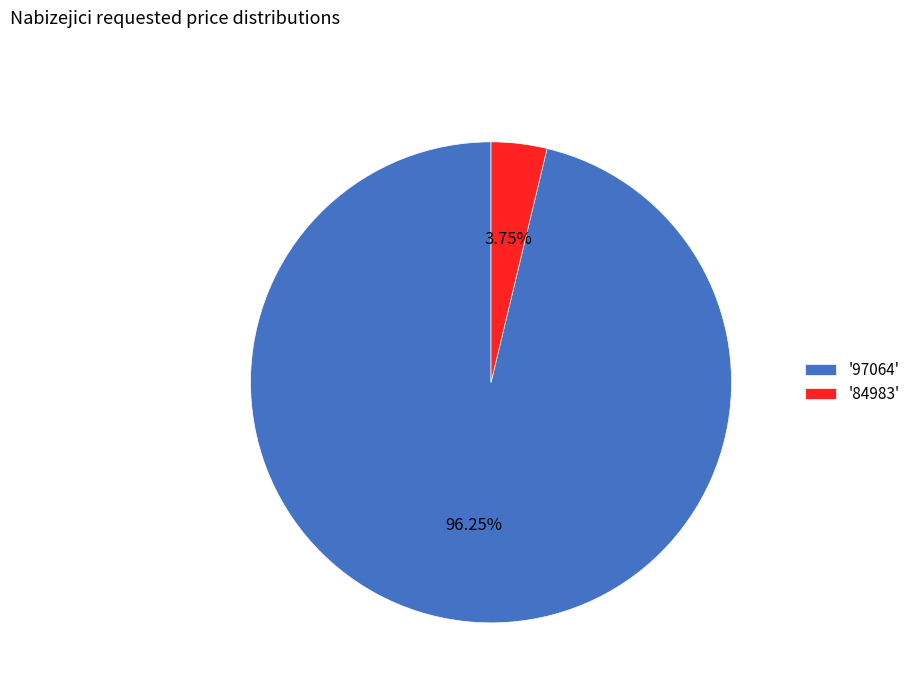

What is the ratio of the value at '97064' to the value at '84983'?

25.7